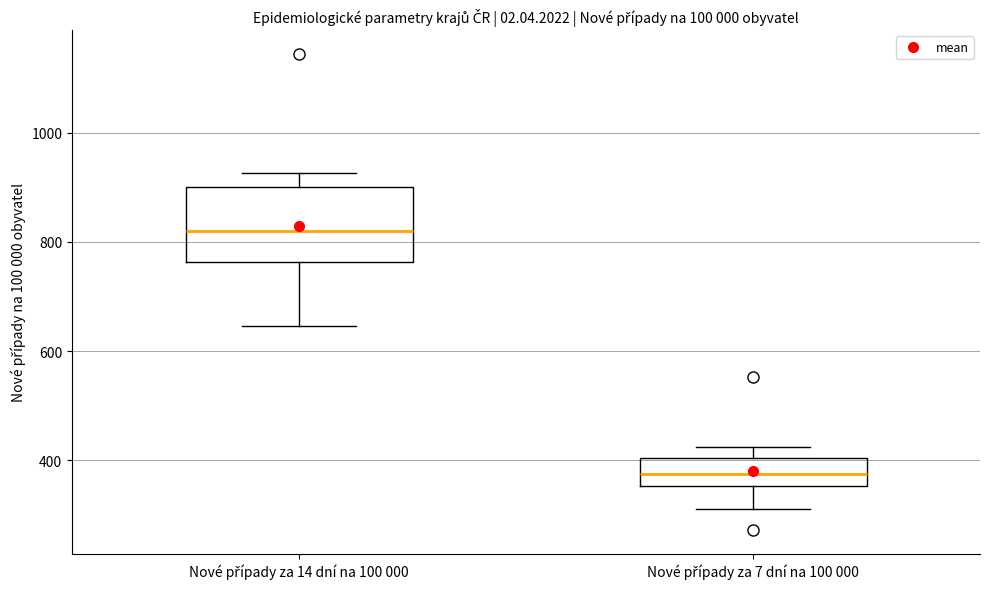

Reading left to right, transcribe this box plot: for each box, give where its median line is, the range the box spans, and where its two whiskers end, as read against the y-axis. The values are not printed on the chart, so give them approximately, as read against the axis.

Nové případy za 14 dní na 100 000: median 820, box 760 to 900, whiskers 640 to 920
Nové případy za 7 dní na 100 000: median 380, box 360 to 400, whiskers 320 to 420